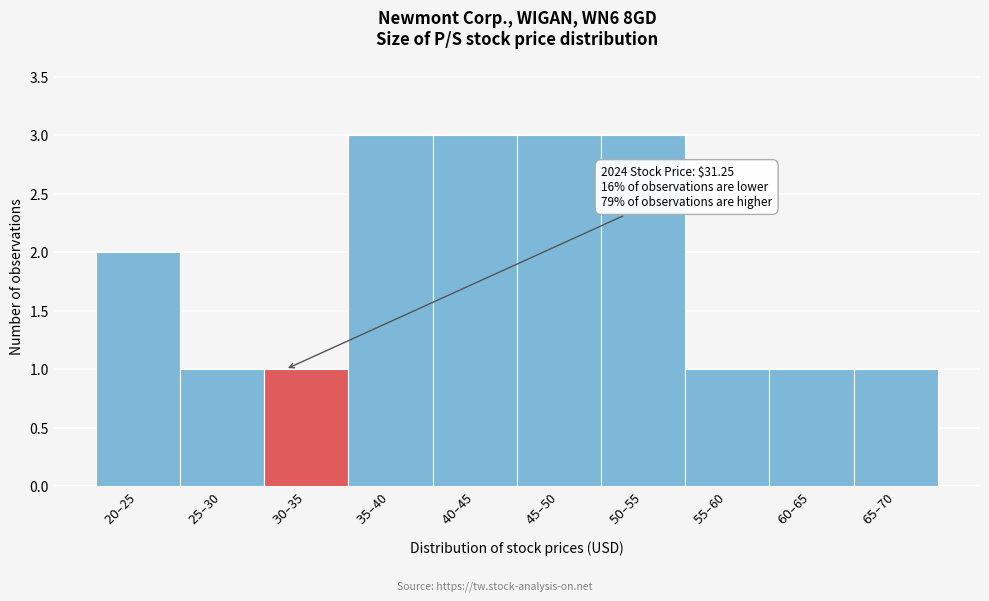

Reading right to left, list all the values displayed in this chart.

1	1	1	3	3	3	3	1	1	2